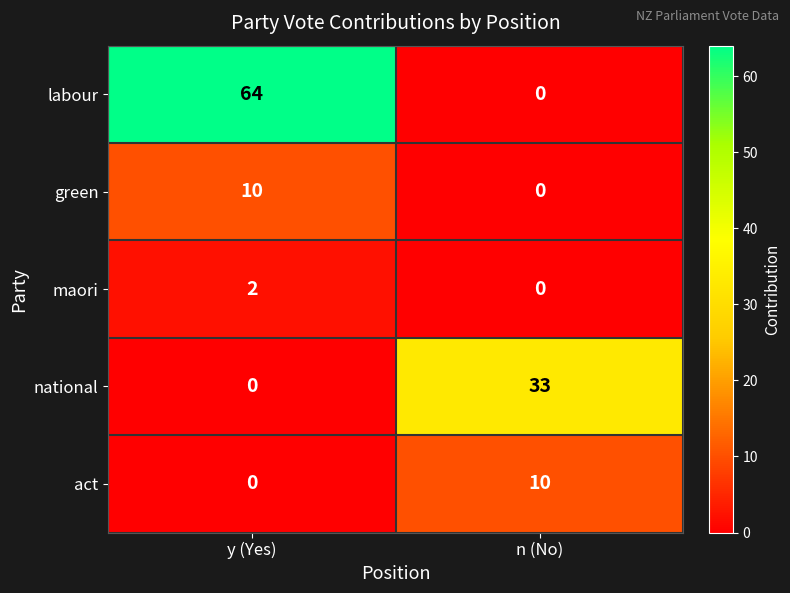

At which label does maori reach its peak?

y (Yes)